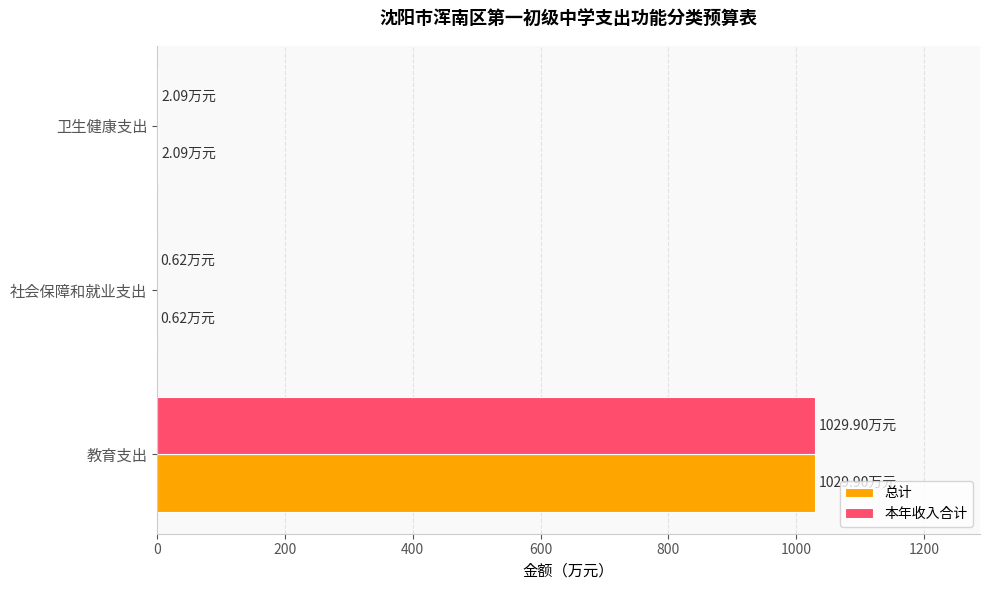

Which category has the highest value in the 本年收入合计 series?

教育支出